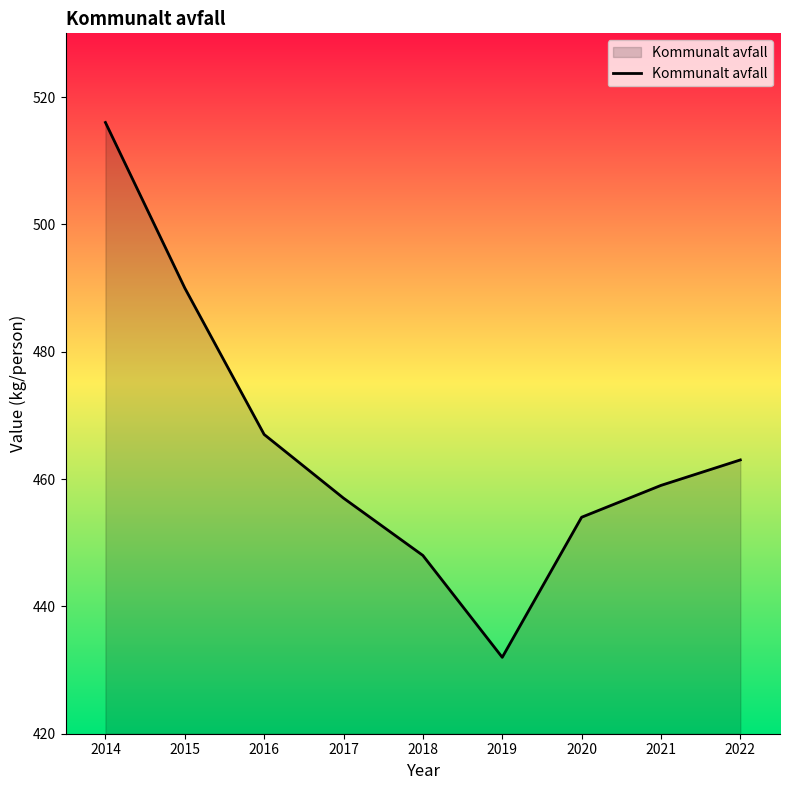

Does the chart display data point markers on the line(s)?

No